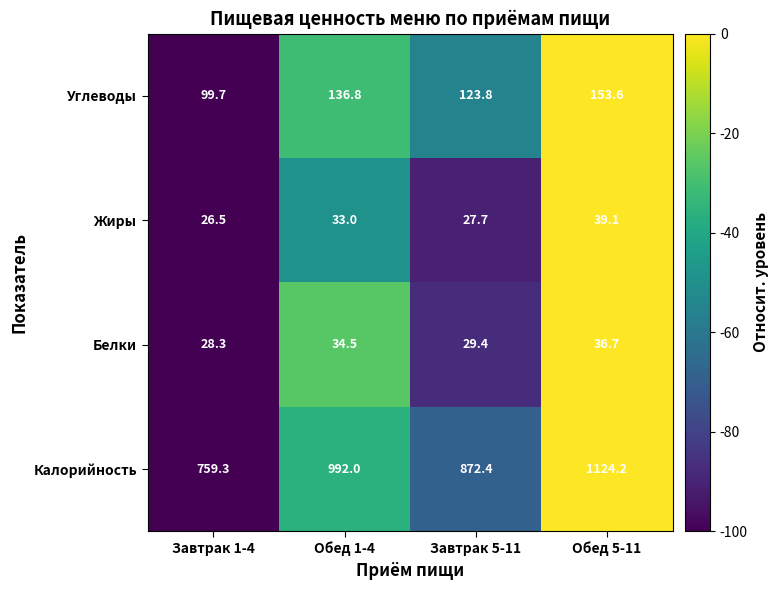

The Белки series shows 29.4 at Завтрак 5-11. True or false?

True